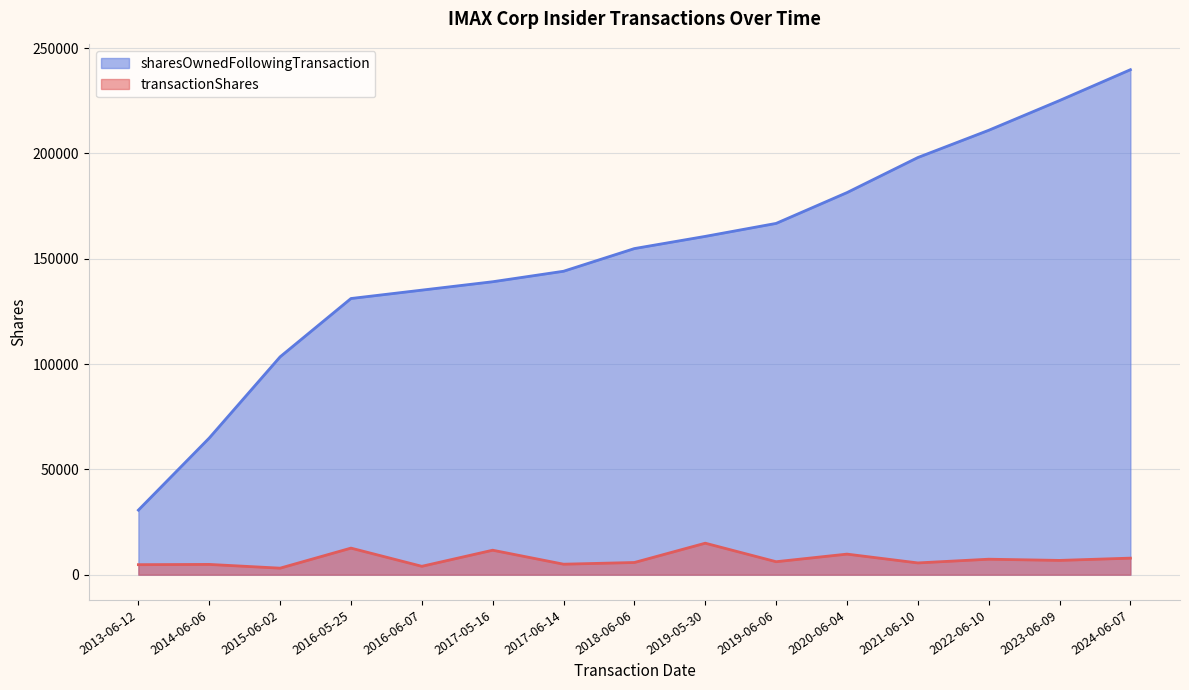

What is the label of the 9th point from the right?

2017-06-14